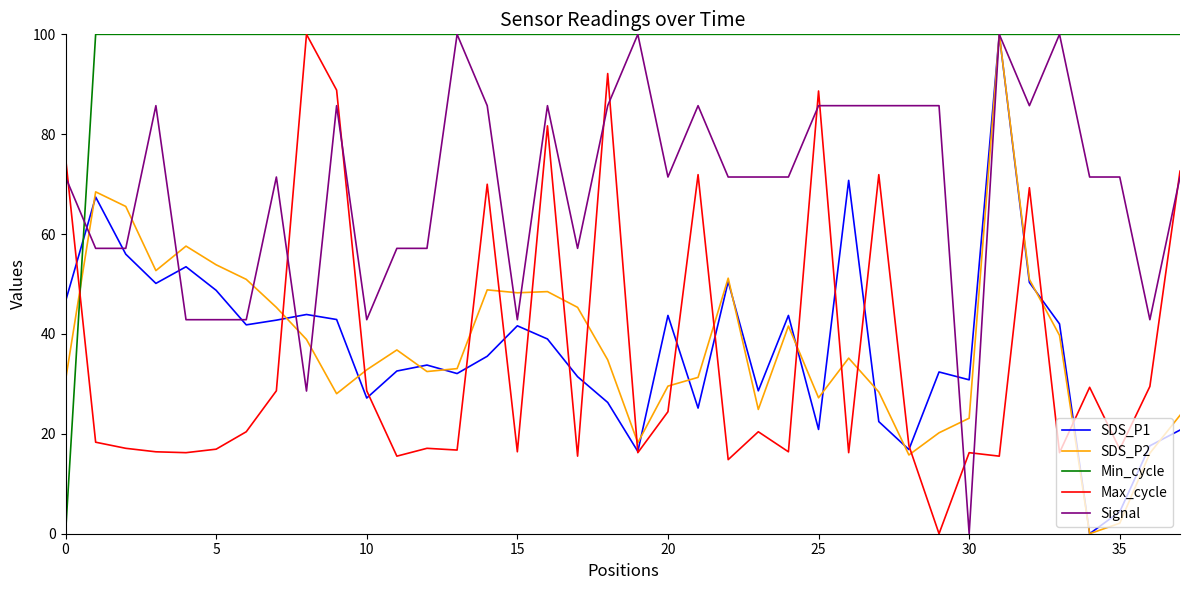

In Max_cycle, how many points are lower than both neighbors (excluding endpoints)?

13